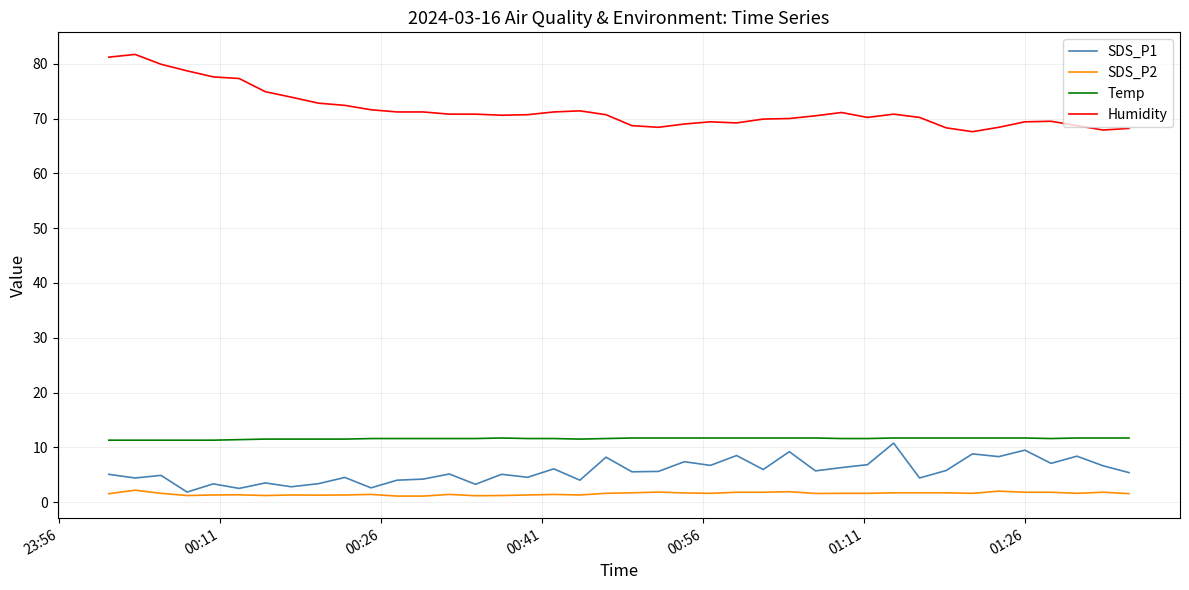

What is the lowest value of the Temp series?

11.3